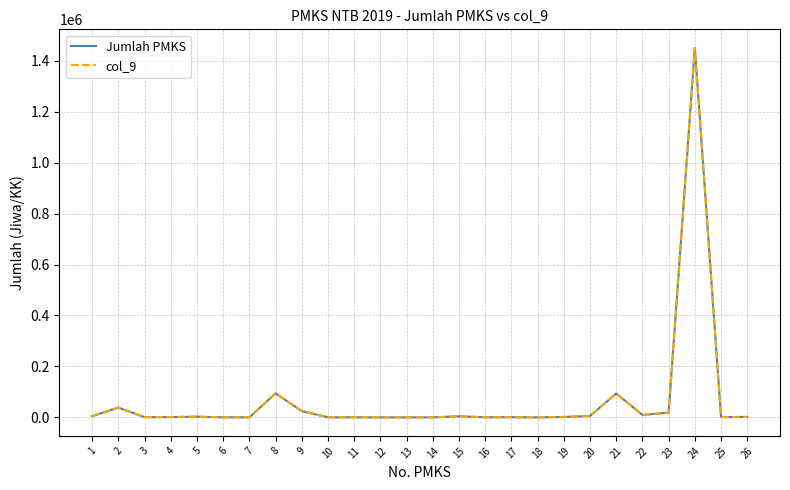

What value does the col_9 series have at 23?

18591